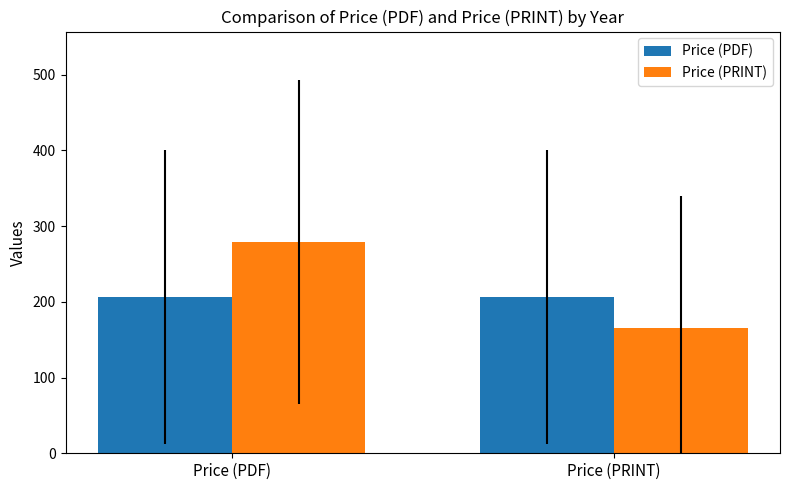

Rank the series at Price (PDF) from lowest to highest value.

Price (PDF), Price (PRINT)